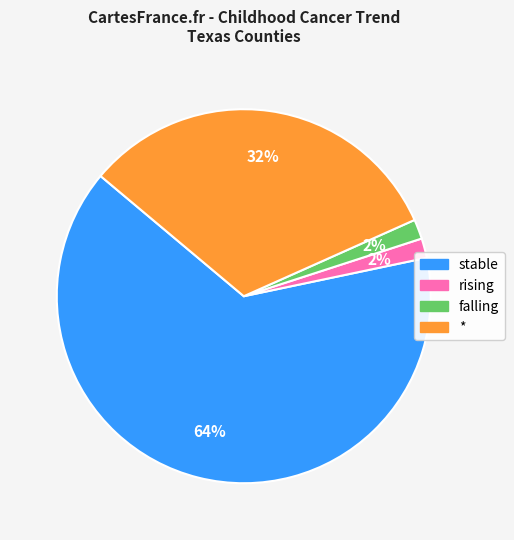

How many slices are in this pie chart?

4